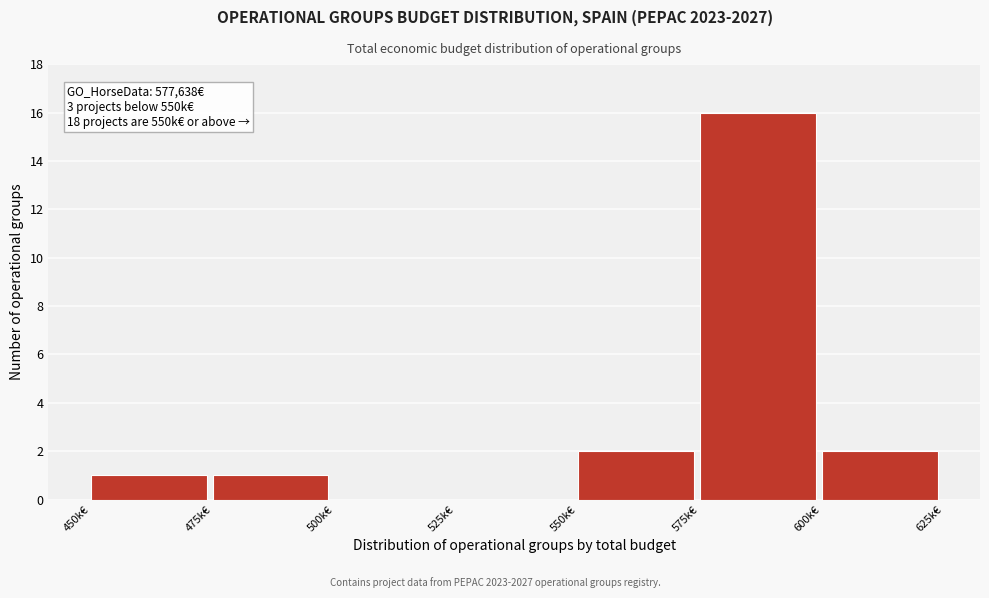

Reading right to left, list all the values displayed in this chart.

600k€=2	575k€=16	550k€=2	525k€=0	500k€=0	475k€=1	450k€=1